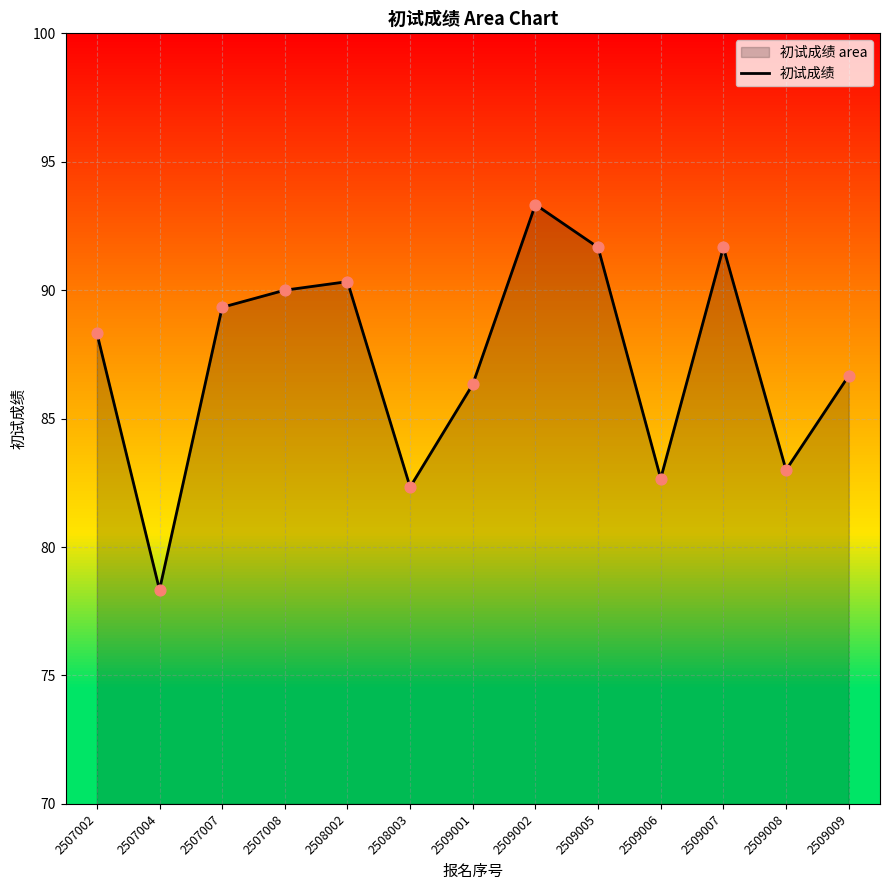

What is the change in value from 2509006 to 2509007?

+9.0